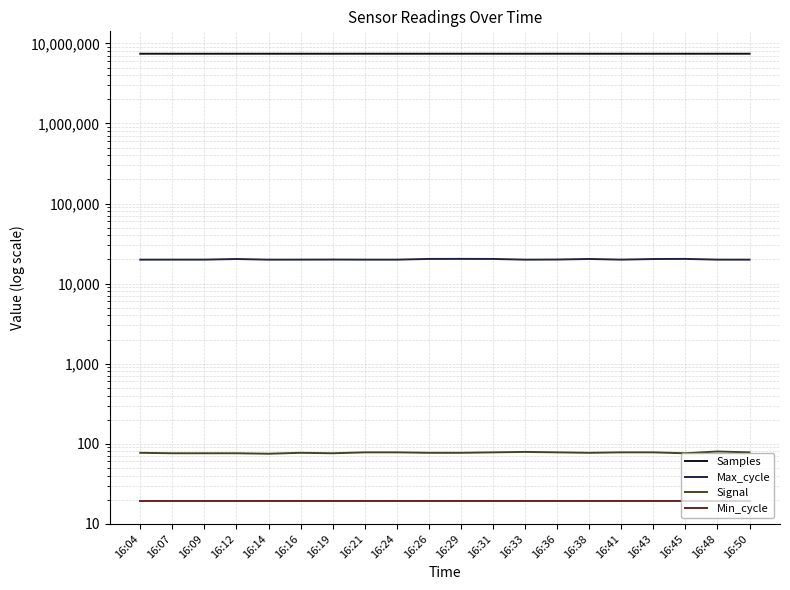

Which series has the largest range (max minus min)?

Samples